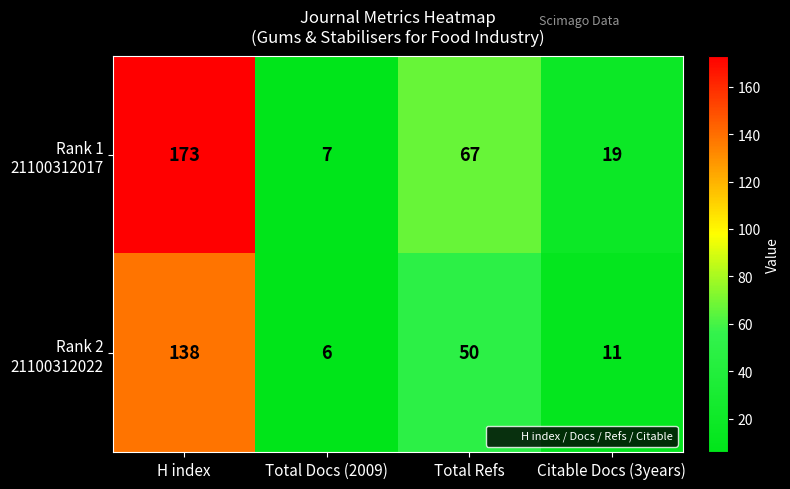

At which category does the chart reach its minimum across all series?

Total Docs (2009)